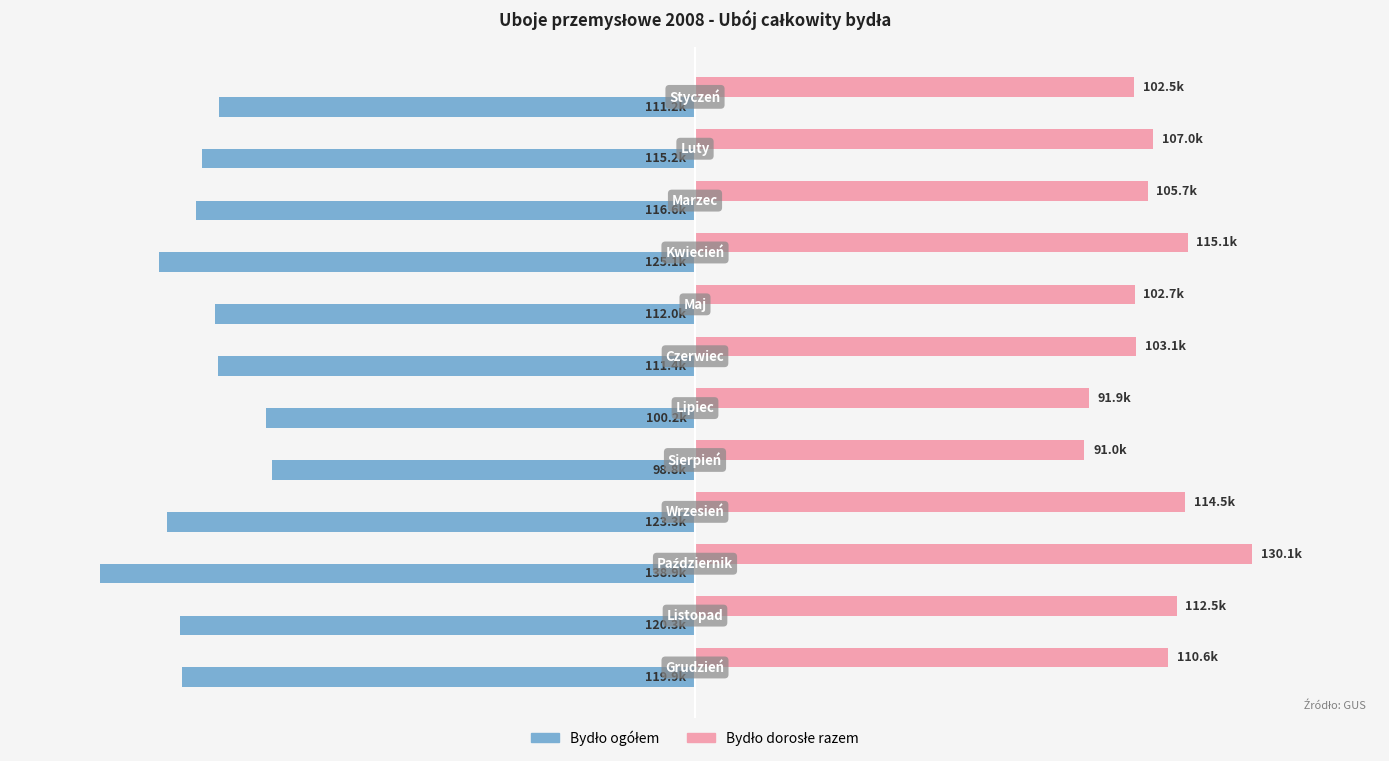

What is the average value of the Bydło ogółem series?

-116073